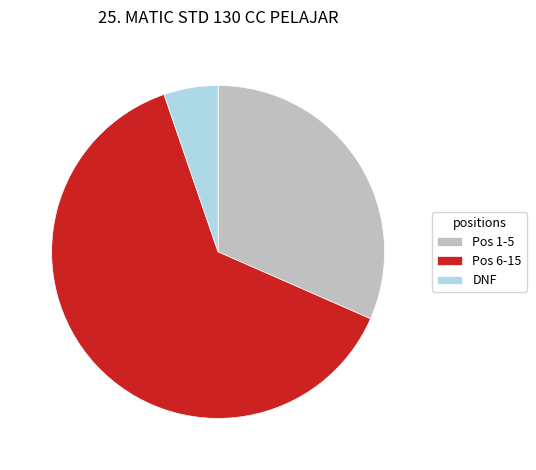

Which has a higher value, DNF or Pos 1-5?

Pos 1-5